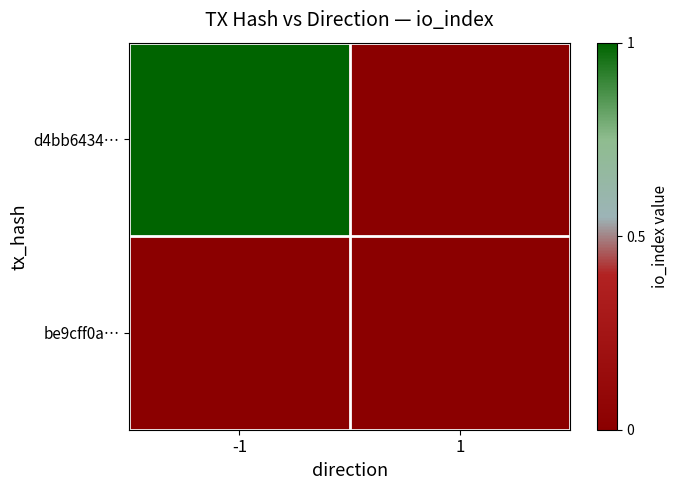

Rank the series by their maximum value, from highest to lowest.

d4bb6434…, be9cff0a…